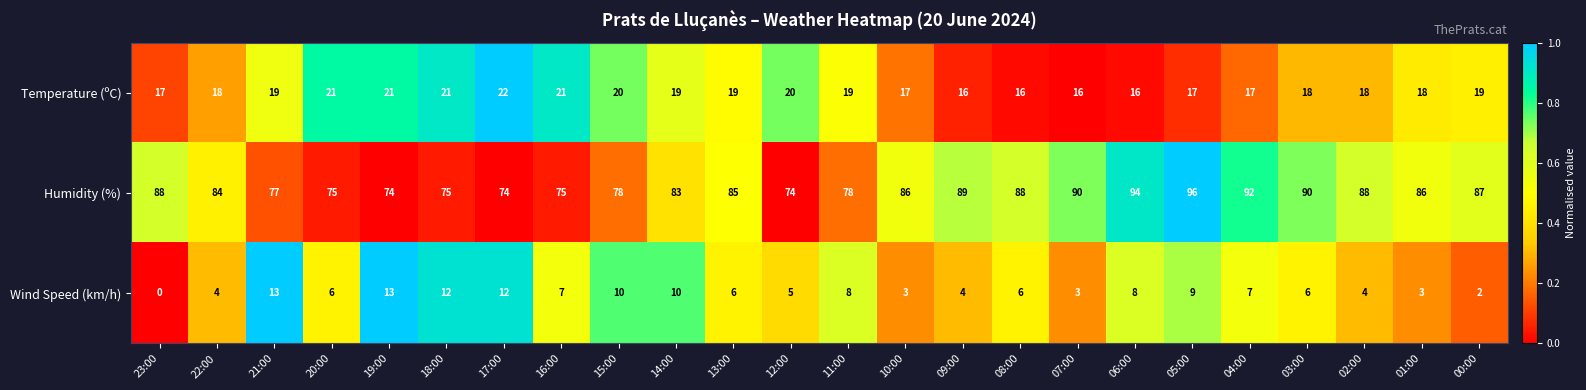

Which series has the largest total across all categories?

Humidity (%)